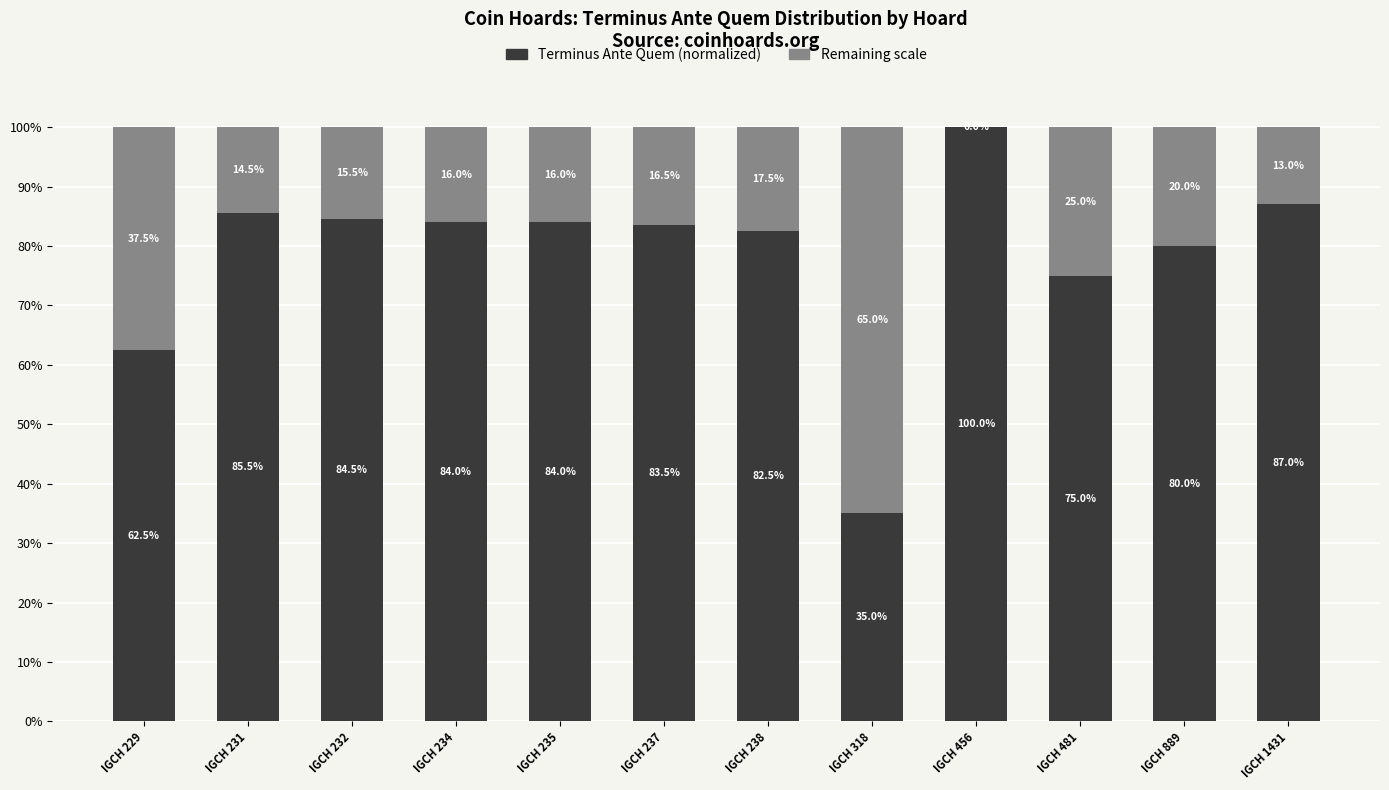

What is the maximum value for Terminus Ante Quem (normalized)?

100.0